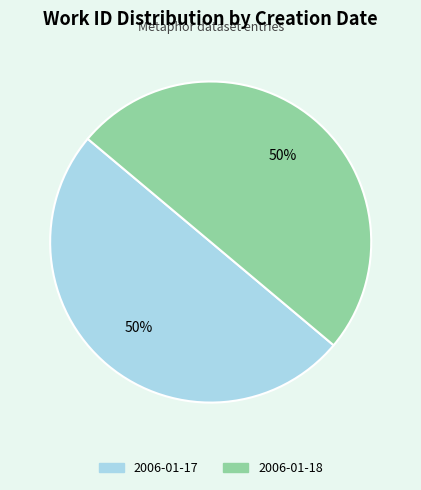

Is it true that 2006-01-17 is 50% of the pie?

True